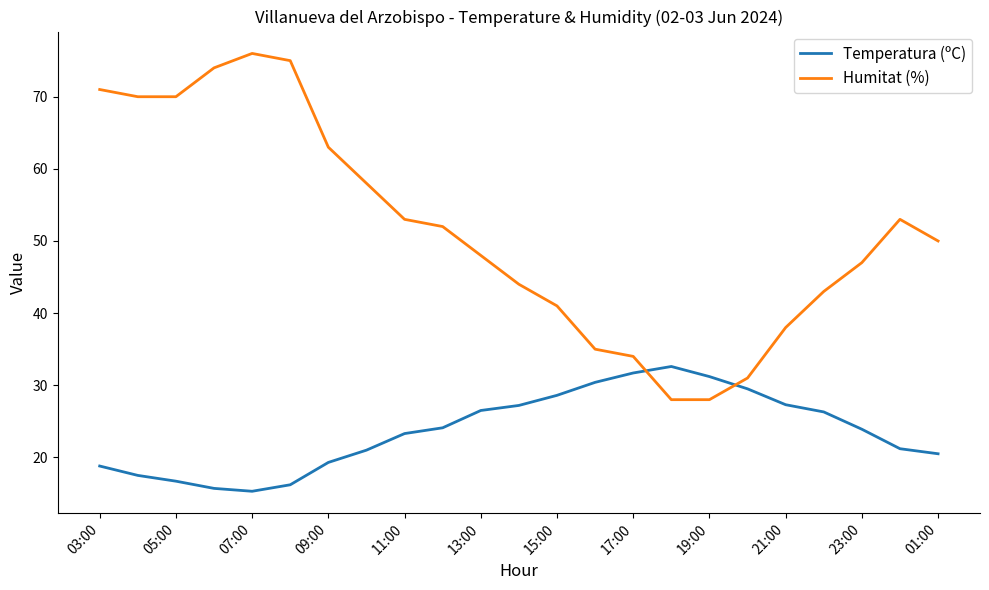

What is the maximum value for Temperatura (ºC)?

32.6